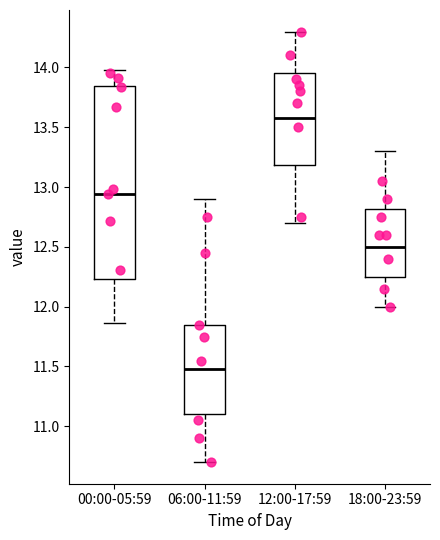

Which box has the lowest median line?

06:00-11:59